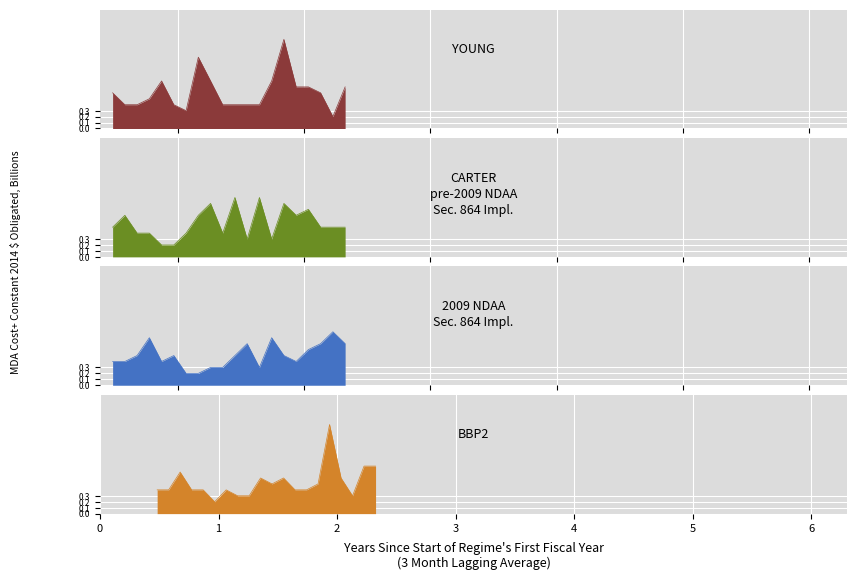

Which series has the largest total across all categories?

YOUNG